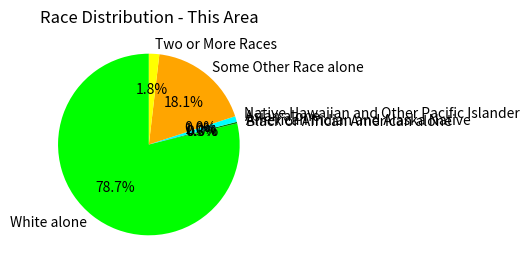

Which has a higher value, Asian alone or Some Other Race alone?

Some Other Race alone